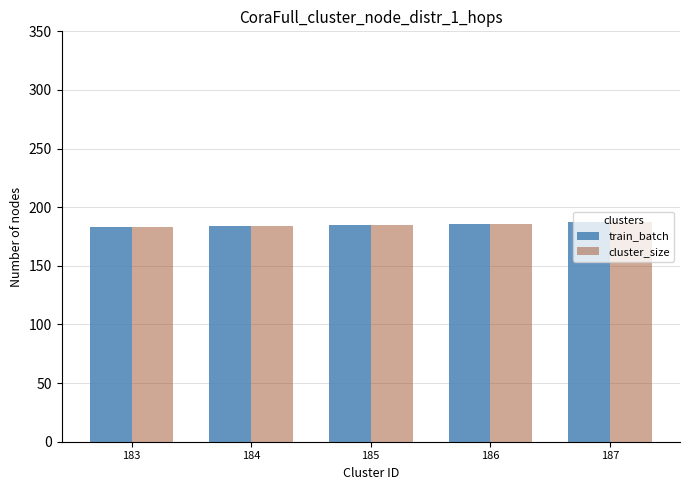

The train_batch series shows 85 at 187. True or false?

False